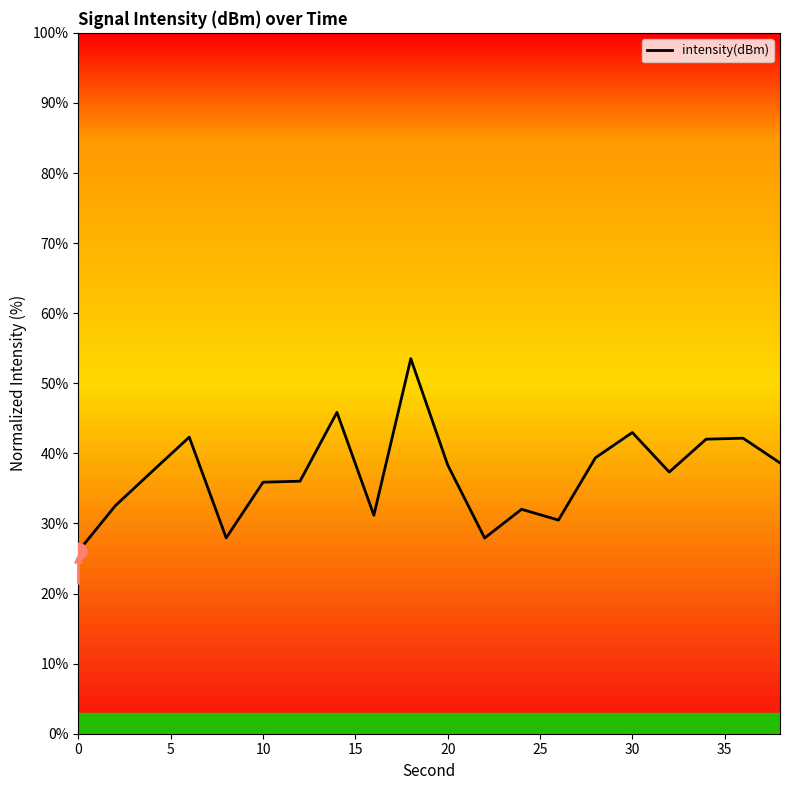

What is the greatest value displayed?

53.5